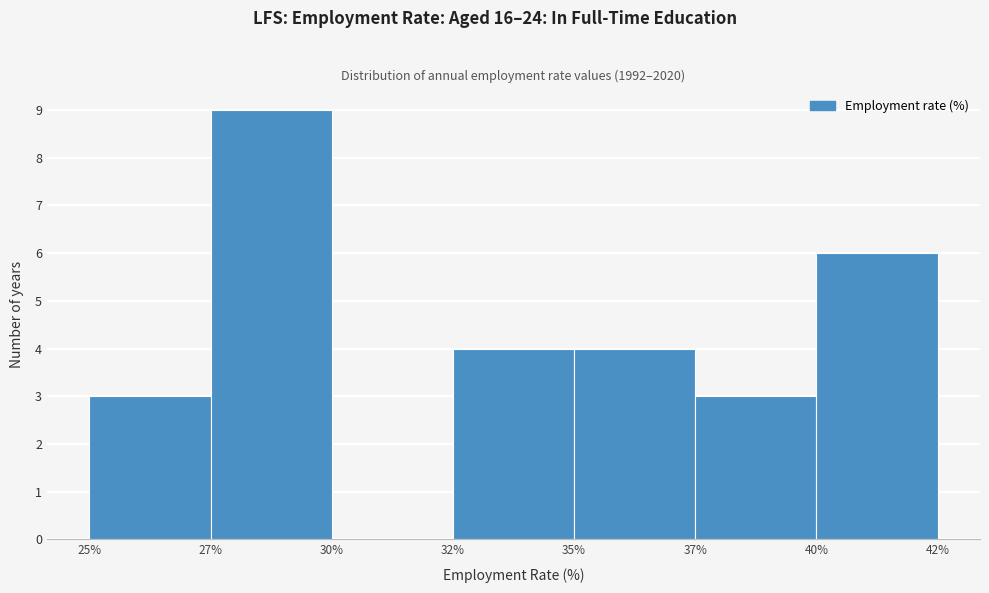

Reading right to left, extract all data points from this chart.

40%=6	37%=3	35%=4	32%=4	30%=0	27%=9	25%=3